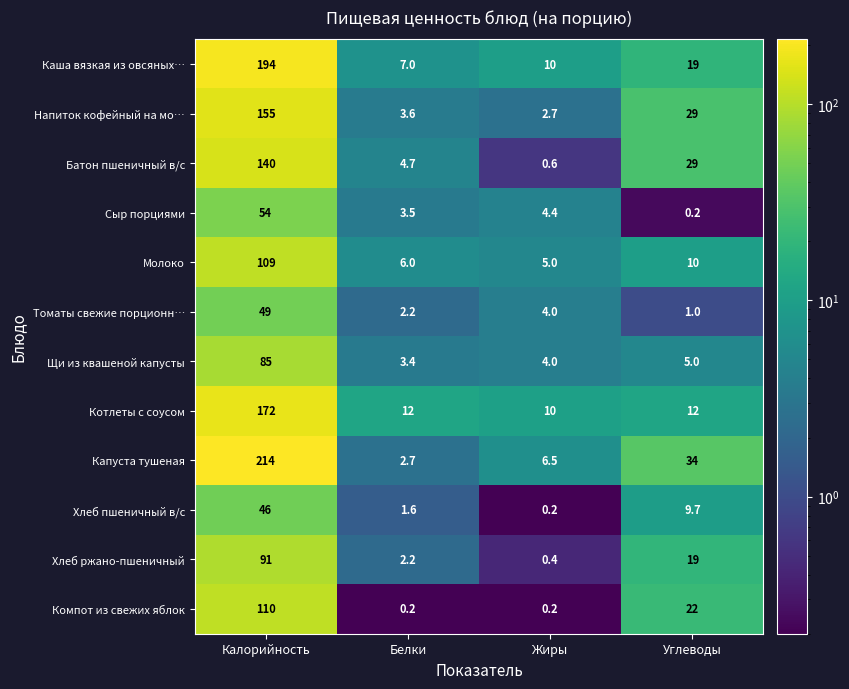

The value of Сыр порциями at Белки is 3.5. True or false?

True